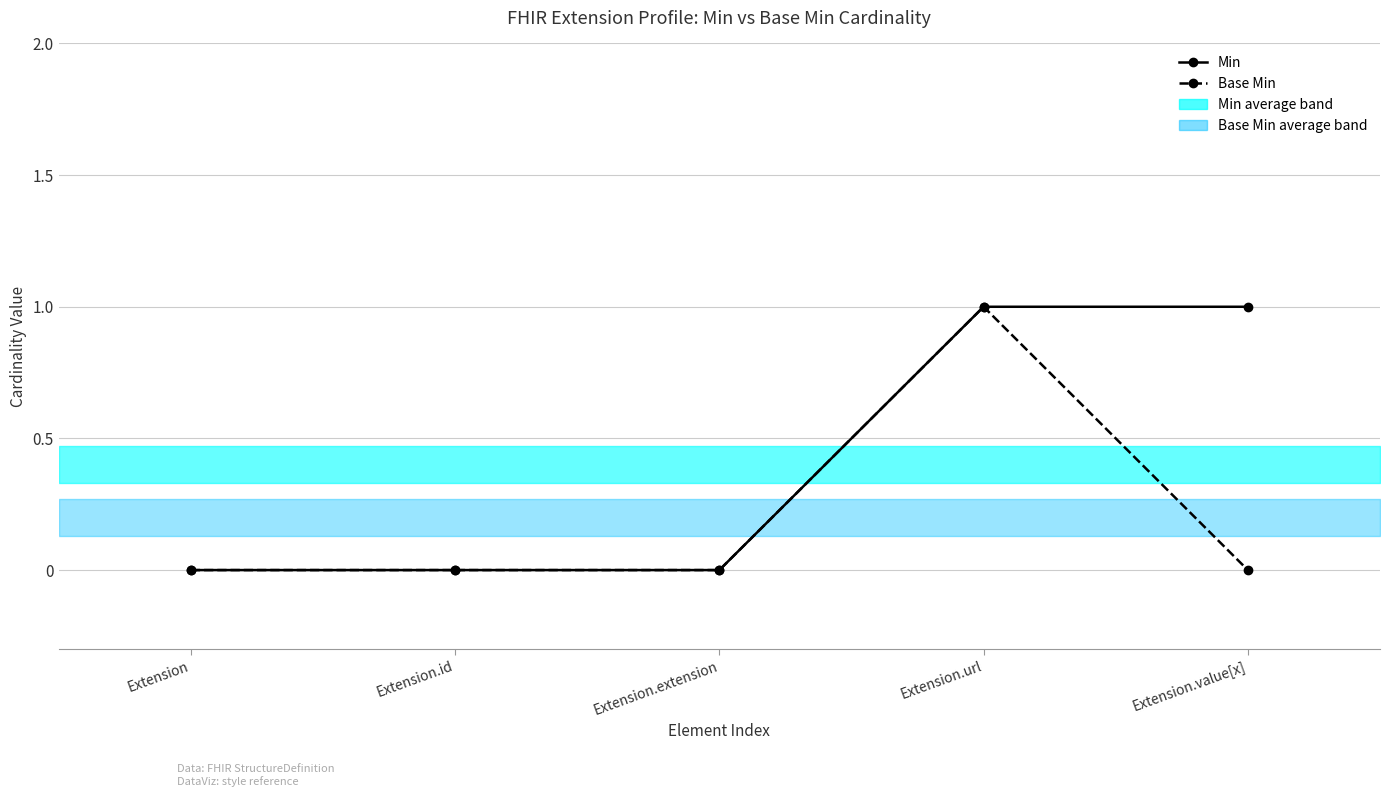

What is the sum of all Base Min values?

1